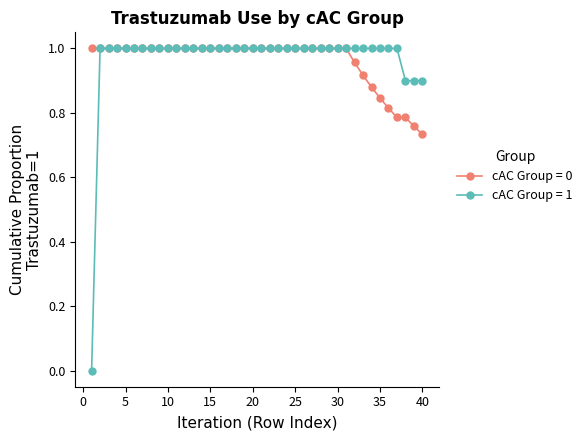

What are all the series names shown in the legend?

cAC Group = 0, cAC Group = 1